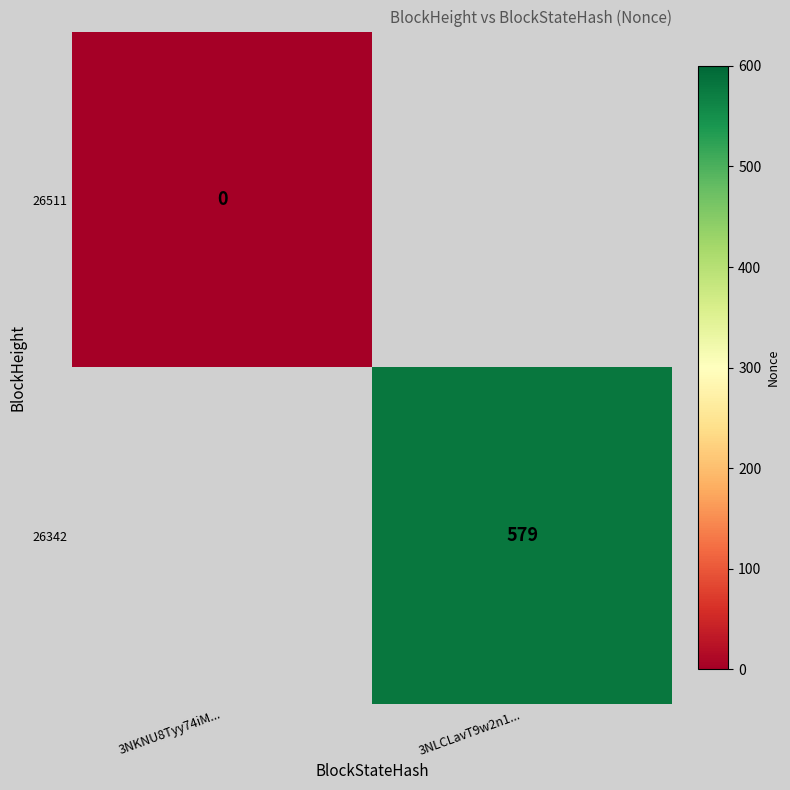

The 26342 series shows 579 at 3NLCLavT9w2n1.... True or false?

True